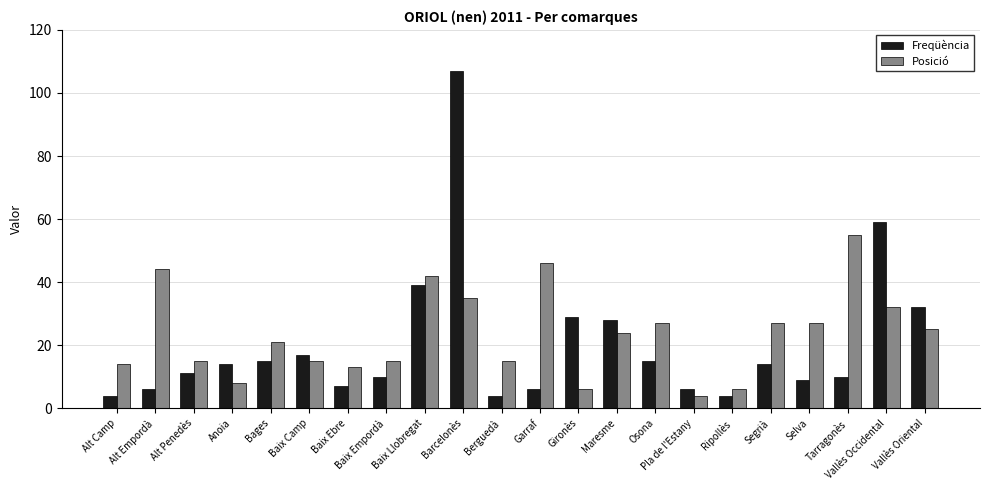

At how many categories does at least one series exceed 39?

6